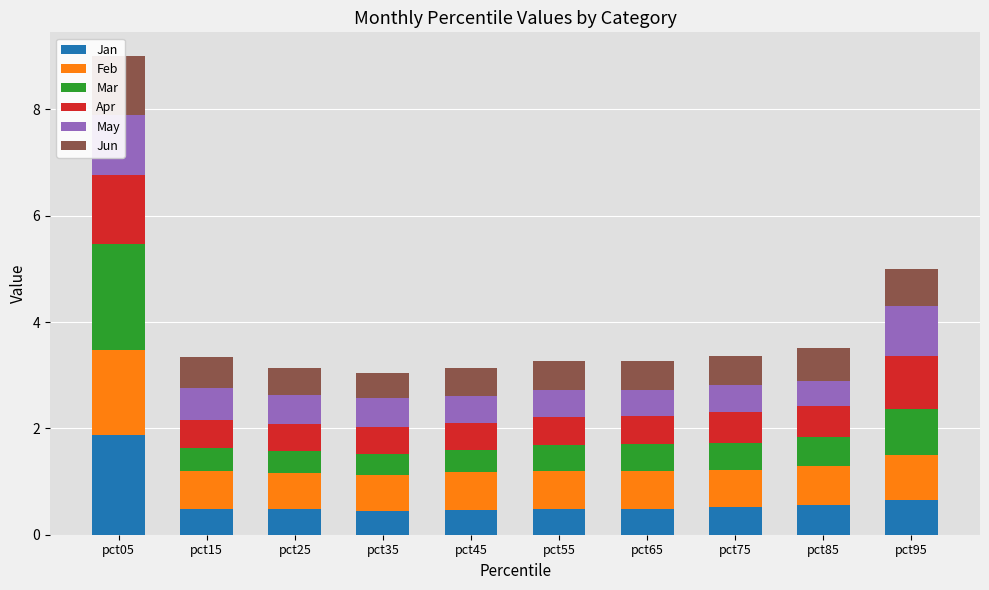

Which category has the lowest value across all series?

pct35